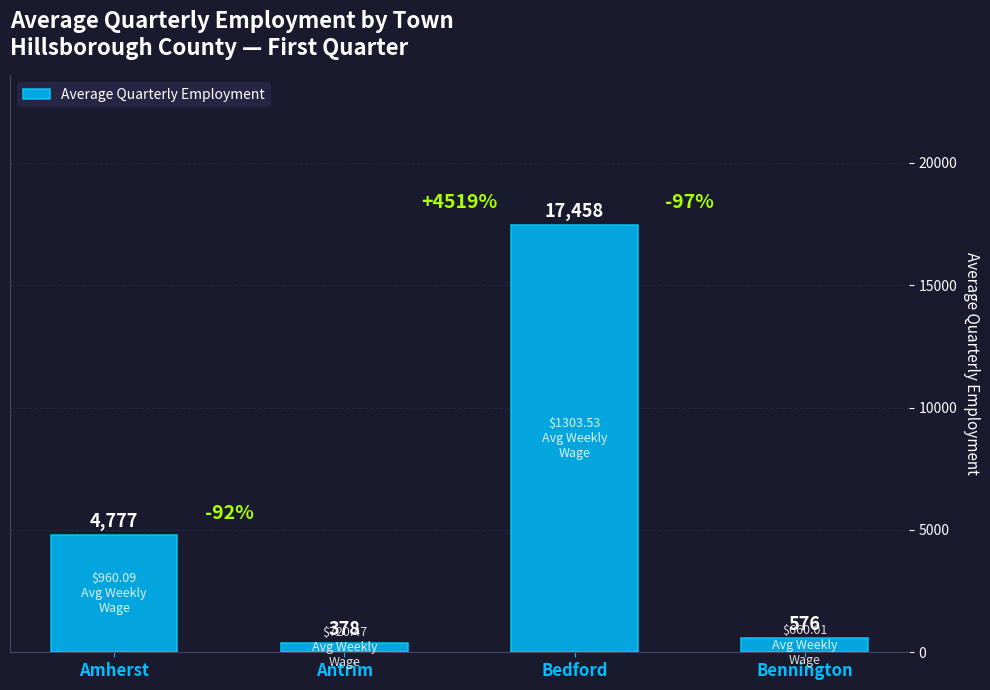

Which category has the lowest value across all series?

Antrim